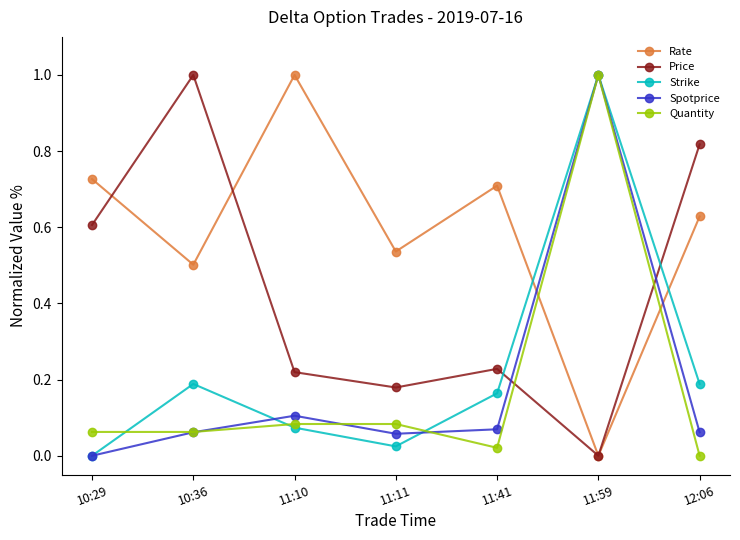

Is the value of Rate at 10:29 greater than the value of Strike at 12:06?

Yes